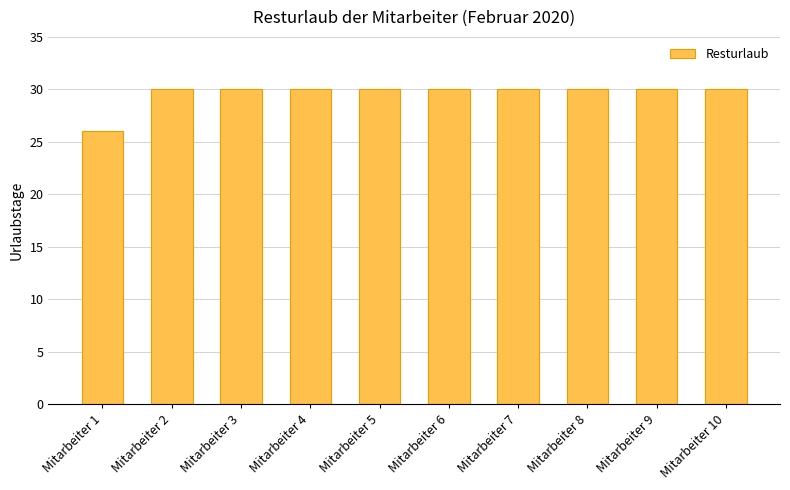

Are the bars grouped side by side (vs. stacked)?

No